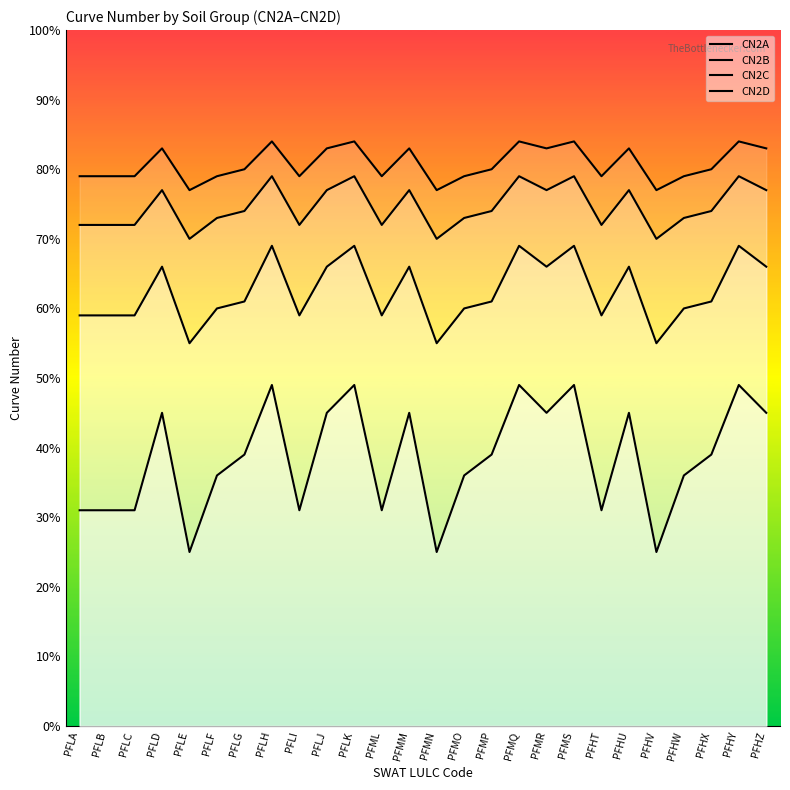

Rank the categories by CN2B value from highest to lowest.

PFLH, PFLK, PFMQ, PFMS, PFHY, PFLD, PFLJ, PFMM, PFMR, PFHU, PFHZ, PFLG, PFMP, PFHX, PFLF, PFMO, PFHW, PFLA, PFLB, PFLC, PFLI, PFML, PFHT, PFLE, PFMN, PFHV